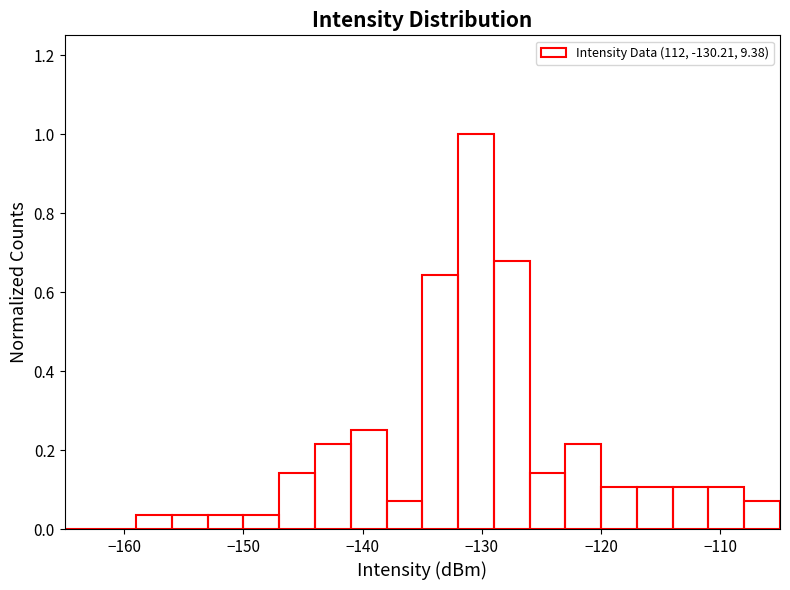

Around what value on the x-axis is the tallest bar? Give the approximate position of its centre, as read against the axis.

-130